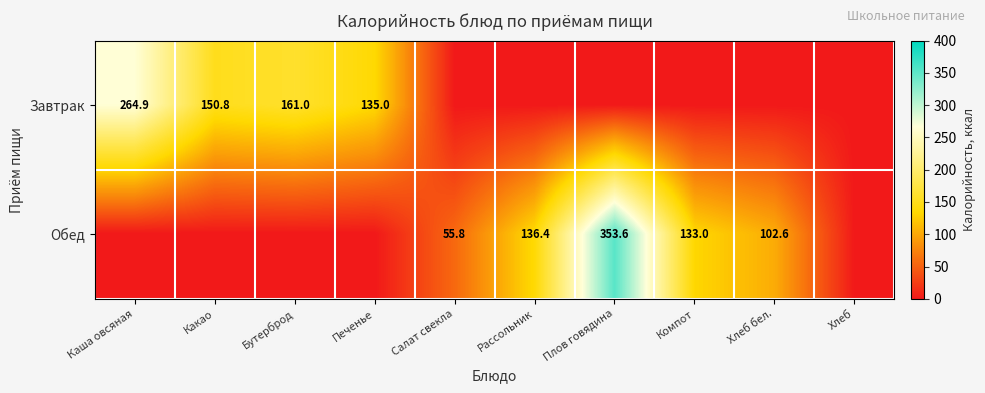

Which has a higher value, Бутерброд or Салат свекла?

Бутерброд